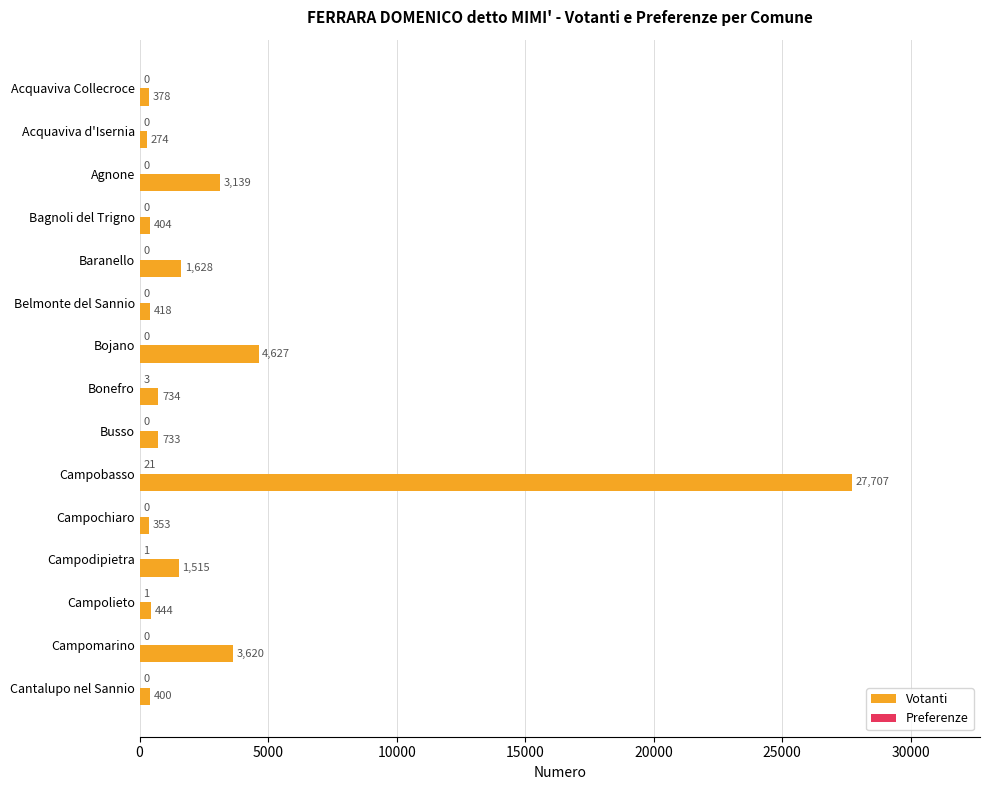

Which series changed the most between Bojano and Busso?

Votanti